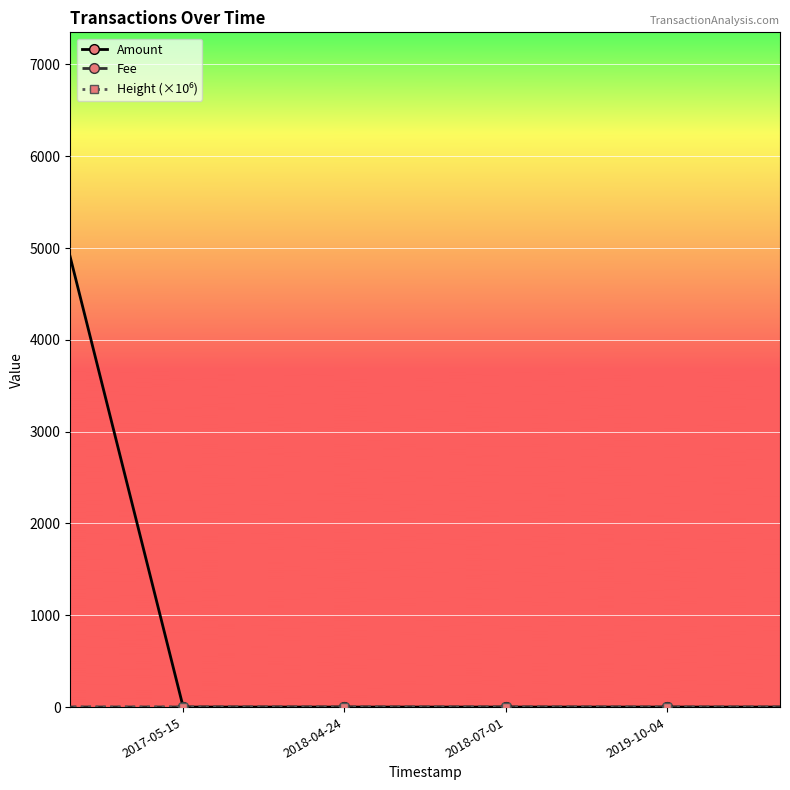

What is the sum of all Height (×10⁶) values?

3.1